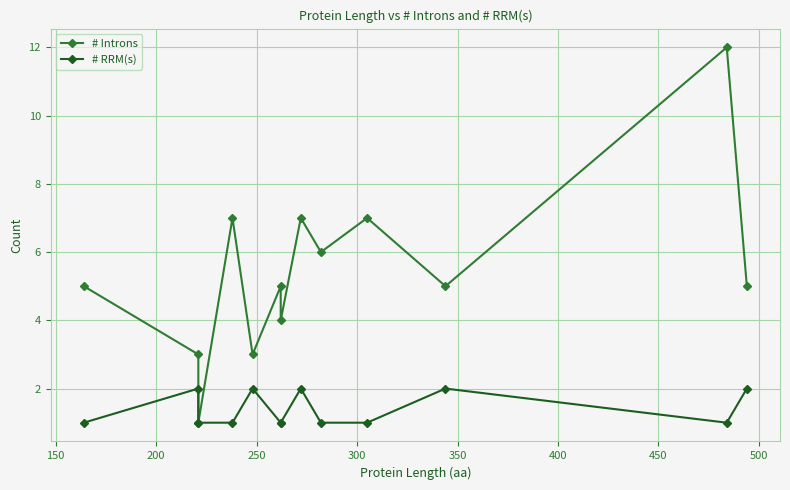

Between 500 and 450, which is larger?

450